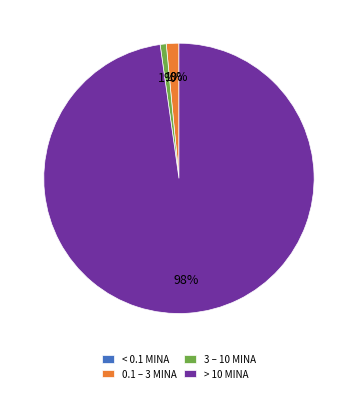

Is it true that 3 – 10 MINA is 15% of the pie?

False